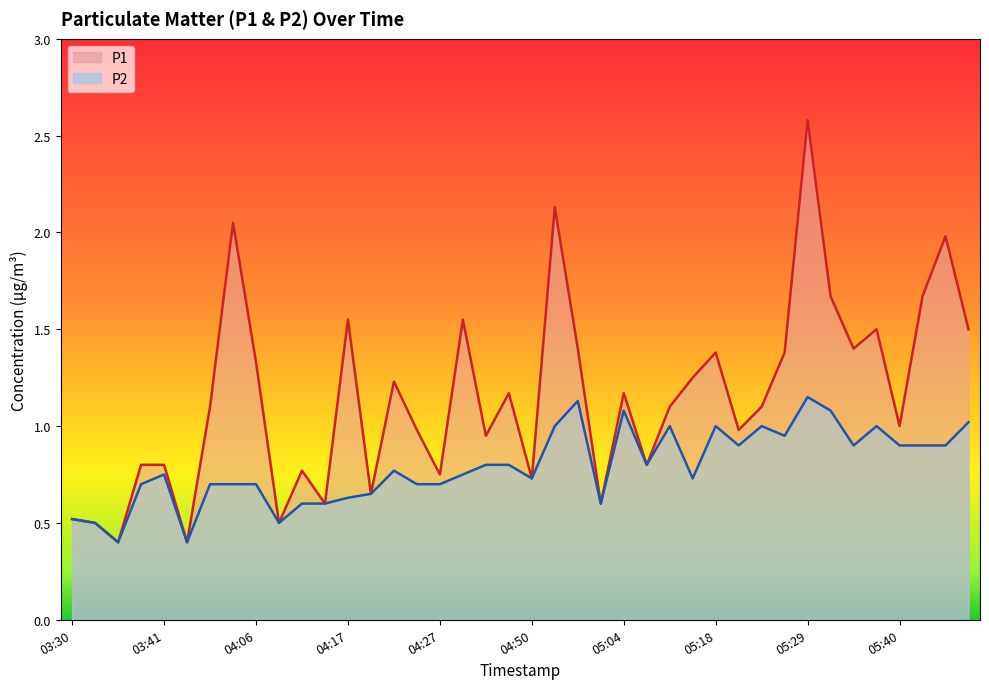

List the labels in order of P2 value, largest first.

05:29, 04:55, 05:04, 05:32, 05:48, 04:52, 05:13, 05:18, 05:24, 05:37, 05:26, 05:21, 05:34, 05:40, 05:42, 05:45, 04:33, 04:39, 05:10, 04:22, 03:41, 04:30, 04:50, 05:16, 03:38, 03:46, 04:04, 04:06, 04:24, 04:27, 04:19, 04:17, 04:12, 04:14, 05:01, 03:30, 03:33, 04:09, 03:36, 03:43